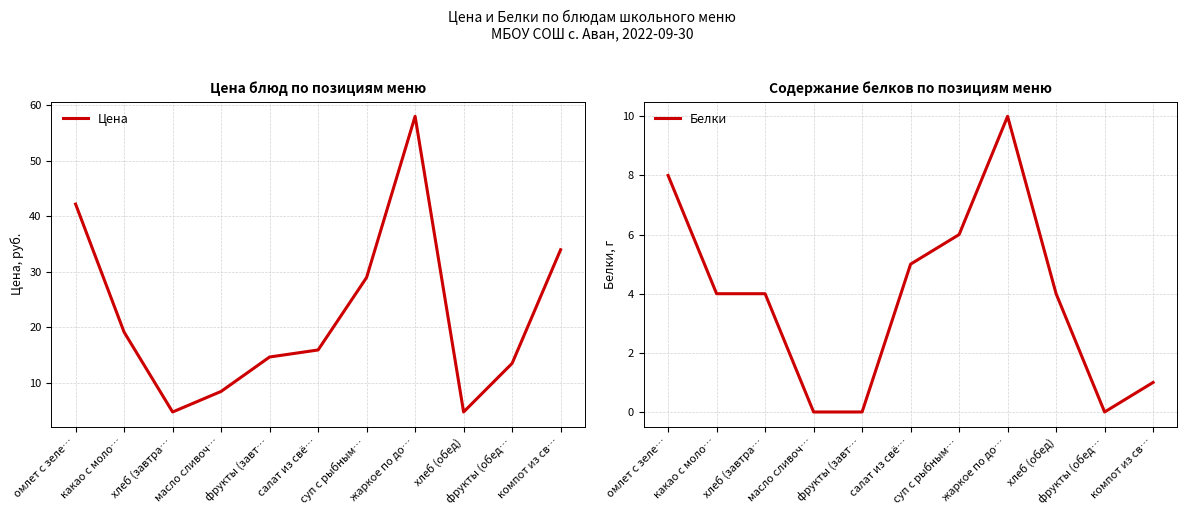

What are all the series names shown in the legend?

Цена, Белки